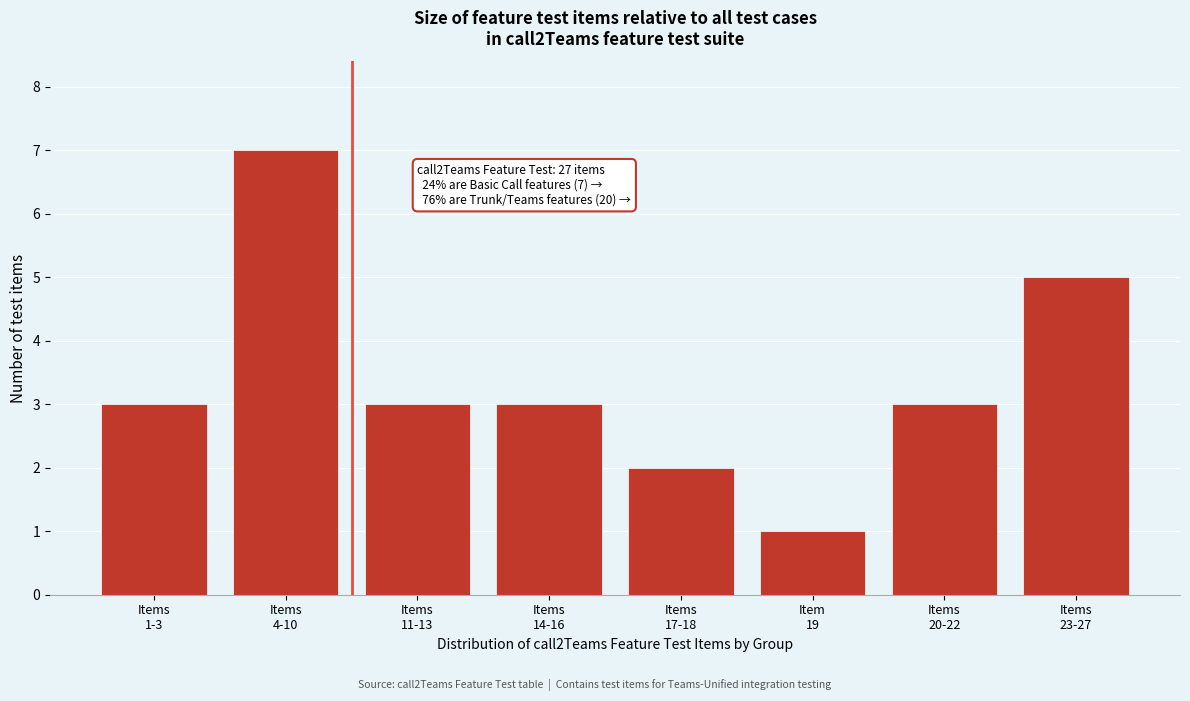

Reading left to right, list all the values displayed in this chart.

3	7	3	3	2	1	3	5